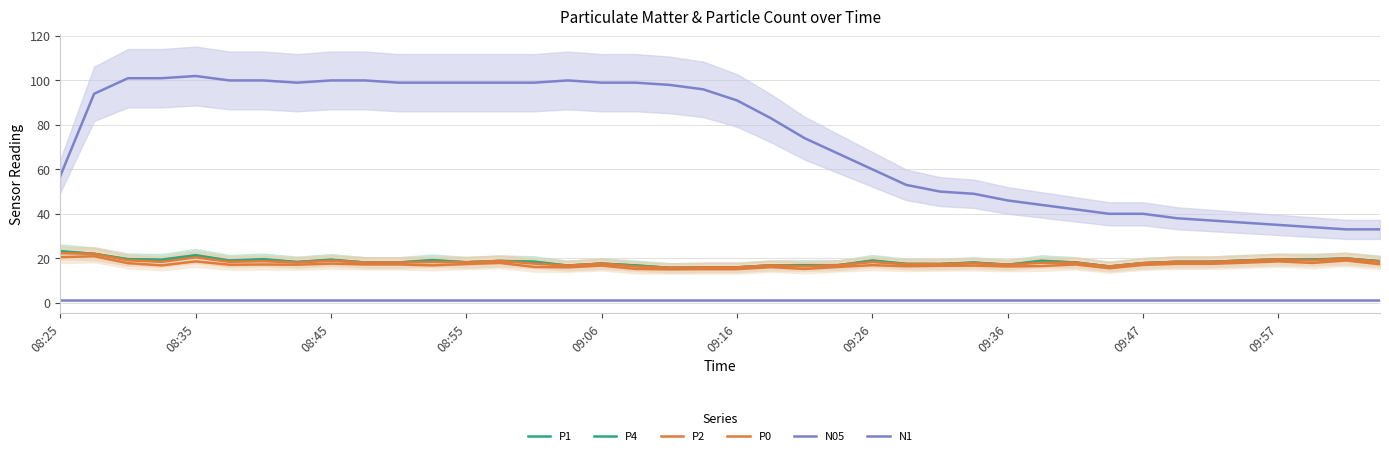

Which series has the largest range (max minus min)?

N05